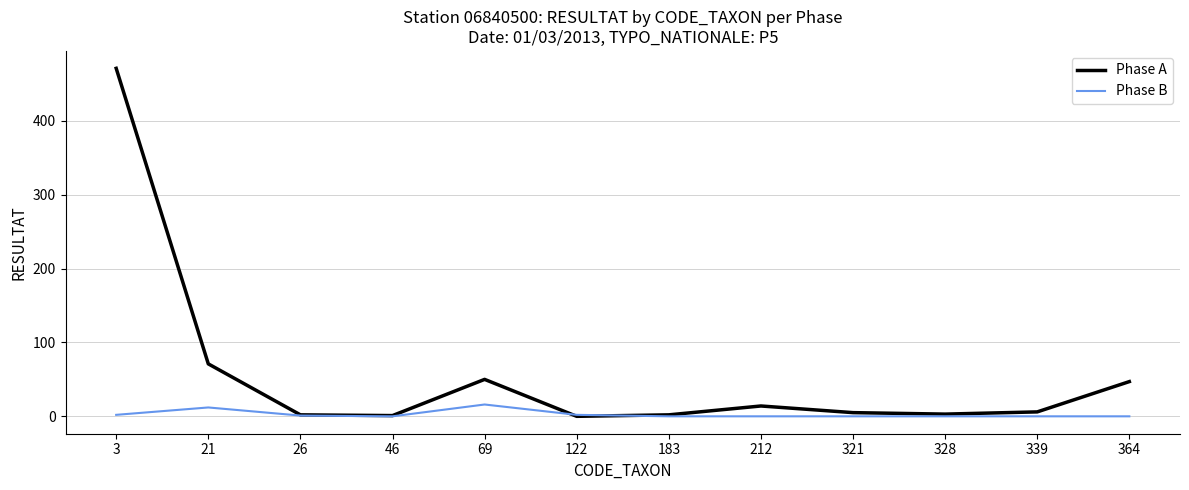

What is the spread (max minus min) of values at 212?

14